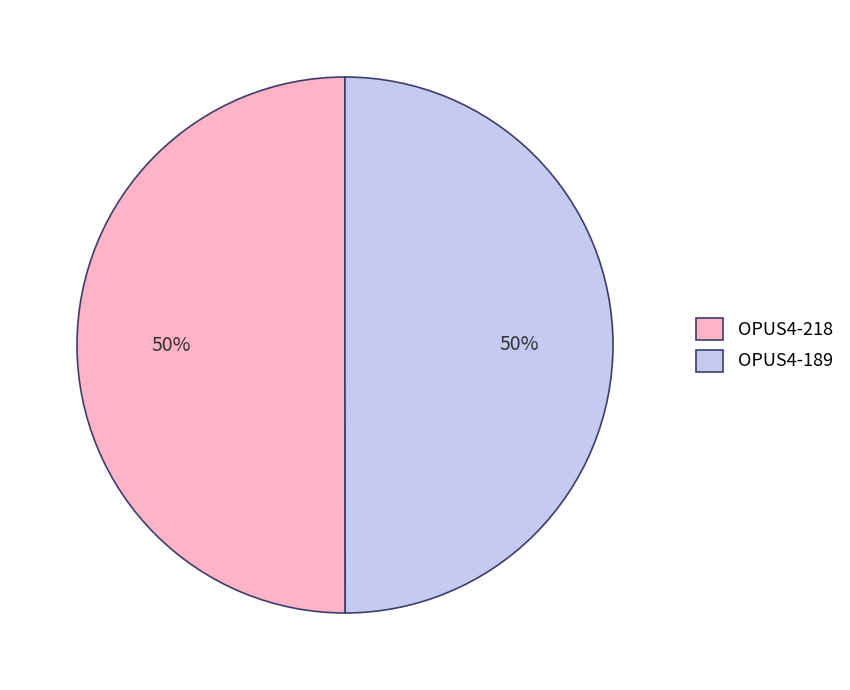

How many segments does this pie chart have?

2